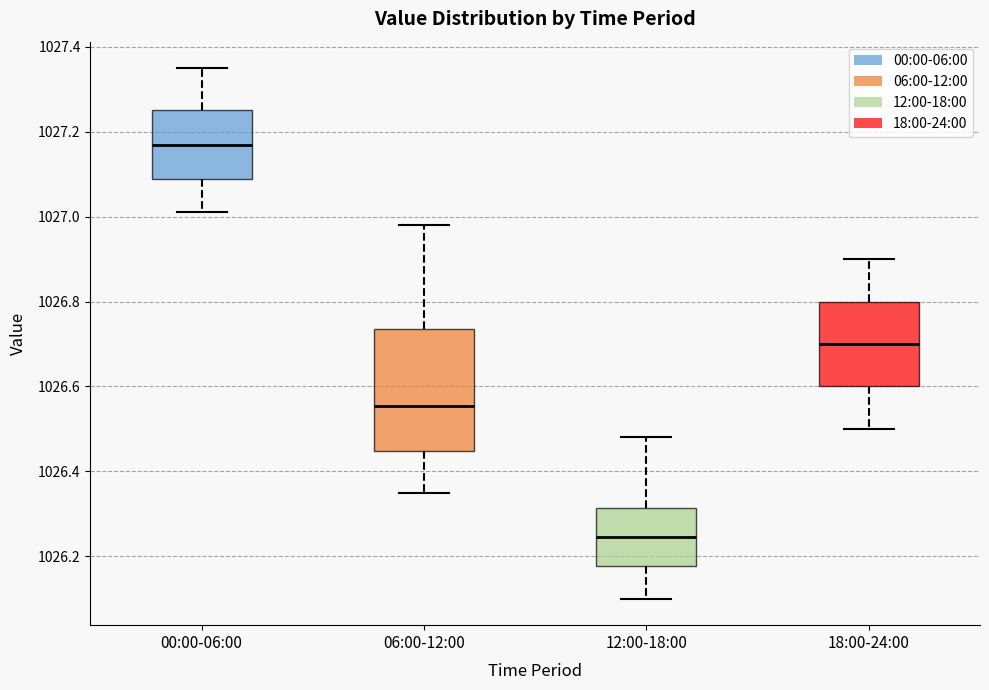

Reading left to right, transcribe this box plot: for each box, give where its median line is, the range the box spans, and where its two whiskers end, as read against the y-axis. The values are not printed on the chart, so give them approximately, as read against the axis.

00:00-06:00: median 1027.18, box 1027.10 to 1027.26, whiskers 1027.02 to 1027.36
06:00-12:00: median 1026.56, box 1026.44 to 1026.74, whiskers 1026.36 to 1026.98
12:00-18:00: median 1026.24, box 1026.18 to 1026.32, whiskers 1026.10 to 1026.48
18:00-24:00: median 1026.70, box 1026.60 to 1026.80, whiskers 1026.50 to 1026.90